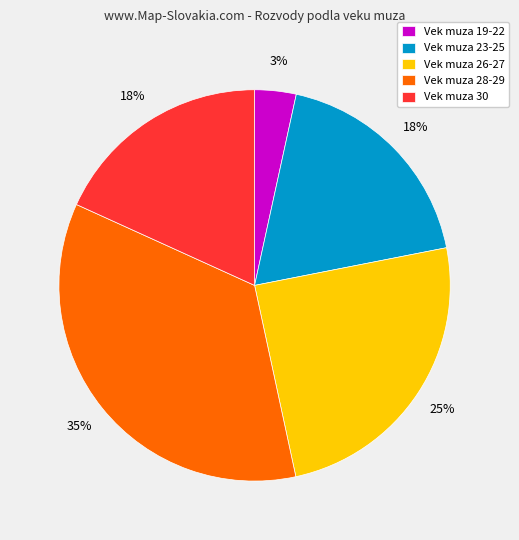

Is there any slice that represents more than half of the pie?

No